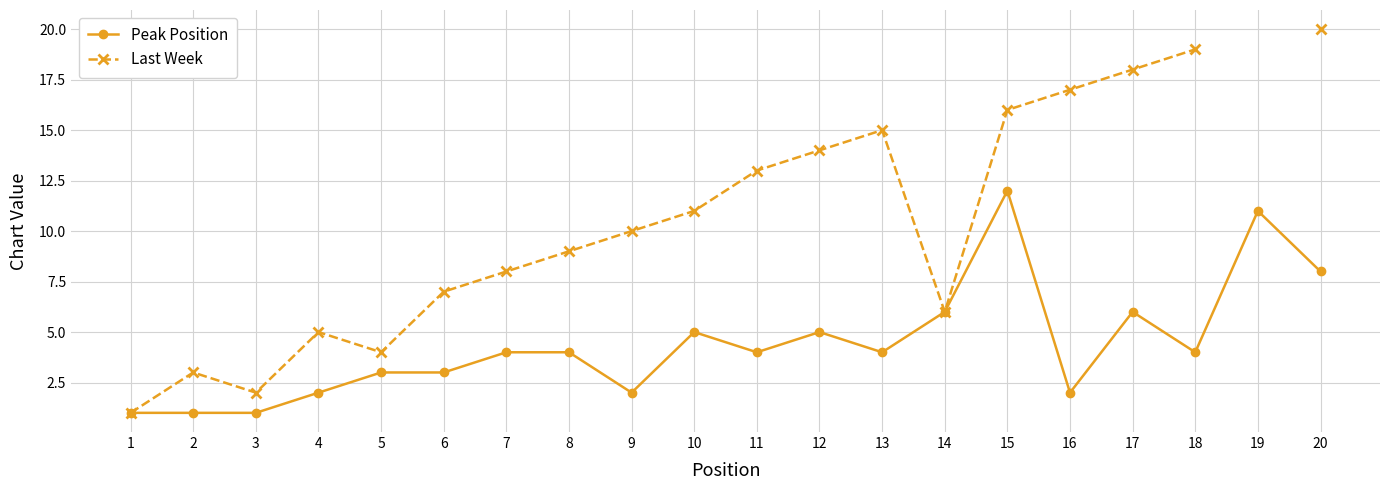

Is the value of Last Week at 2 greater than the value of Peak Position at 5?

No